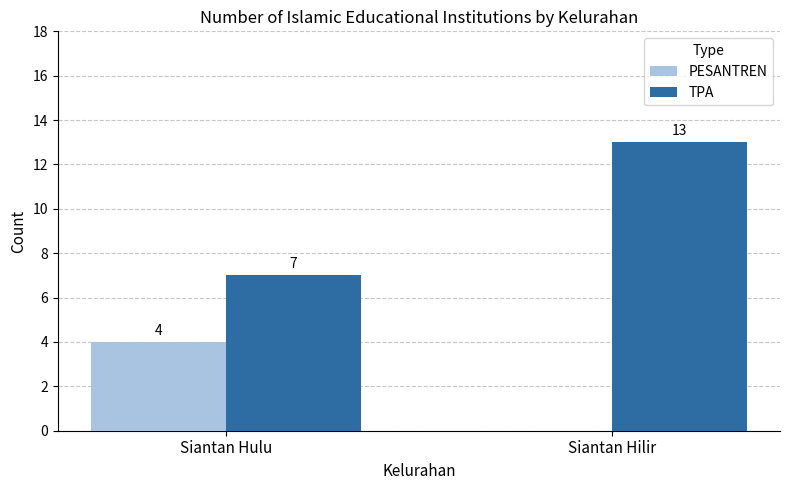

At which label does TPA reach its peak?

Siantan Hilir